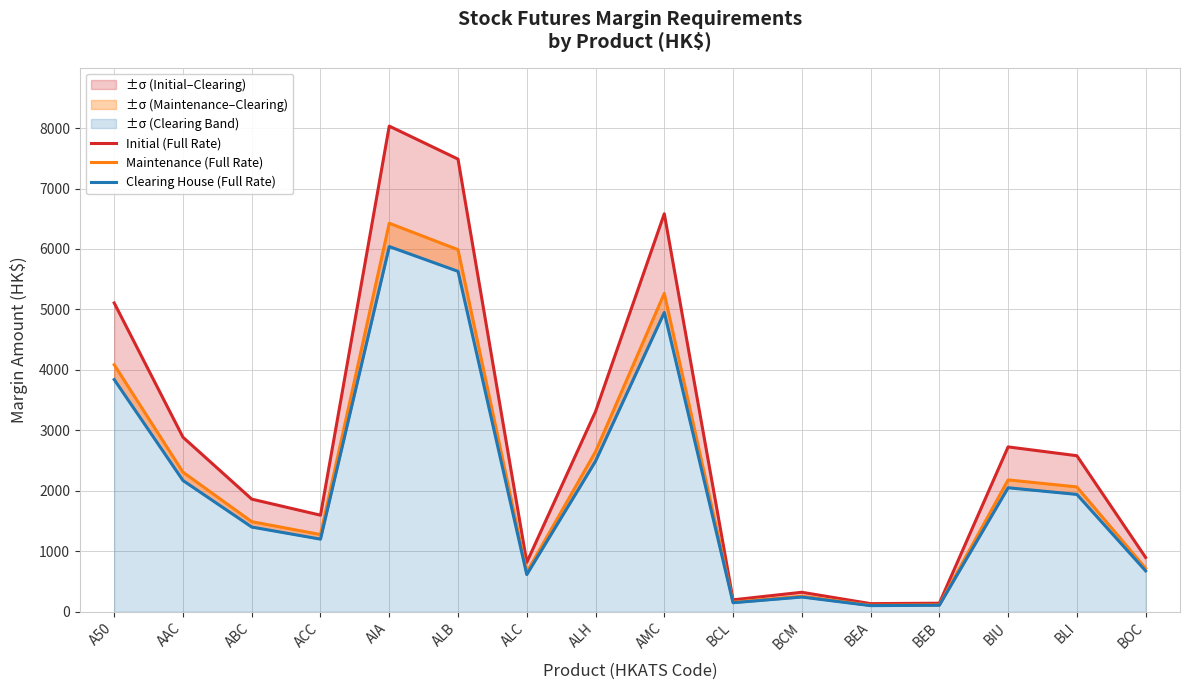

Is it true that Maintenance (Full Rate) equals 2690 at ALB?

False